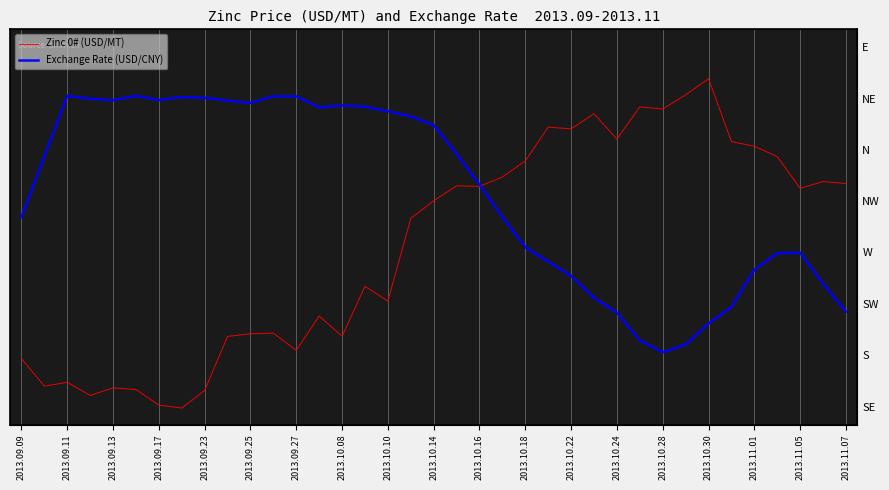

At which category does the chart reach its peak across all series?

2013.10.30